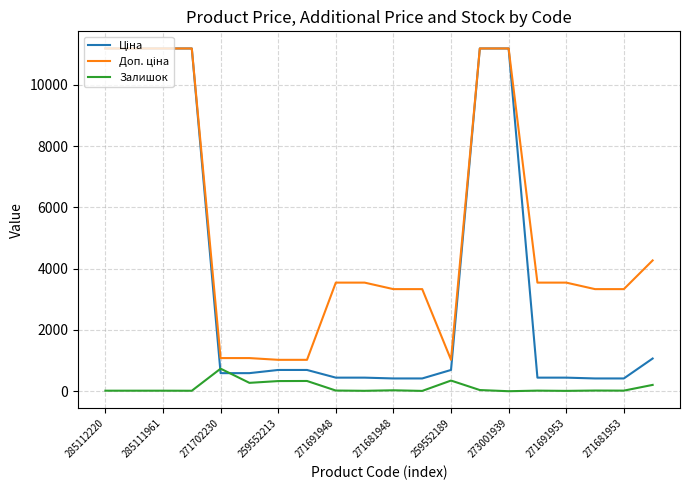

What is the greatest value displayed?

11188.2